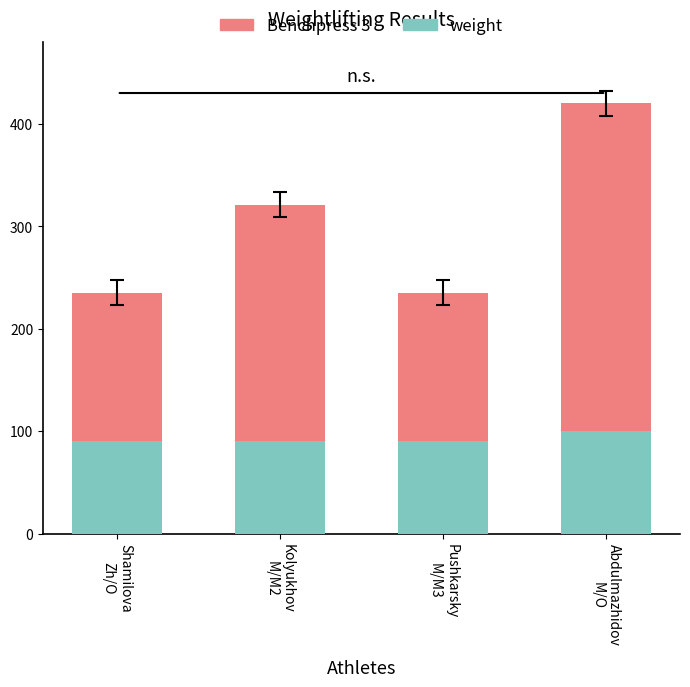

What is the difference between the maximum and minimum values in the weight series?

10